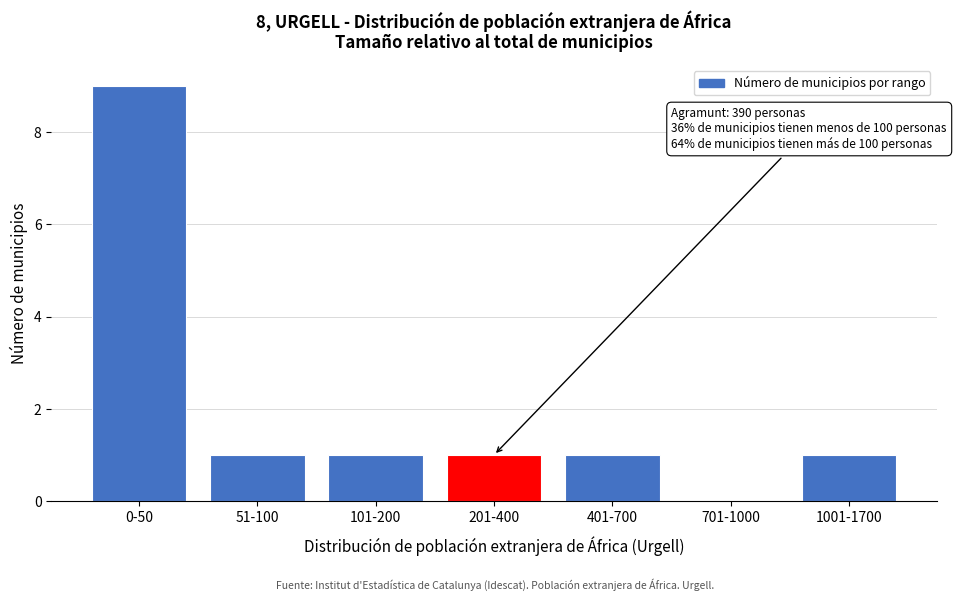

Reading left to right, extract all data points from this chart.

0-50=9	51-100=1	101-200=1	201-400=1	401-700=1	701-1000=0	1001-1700=1